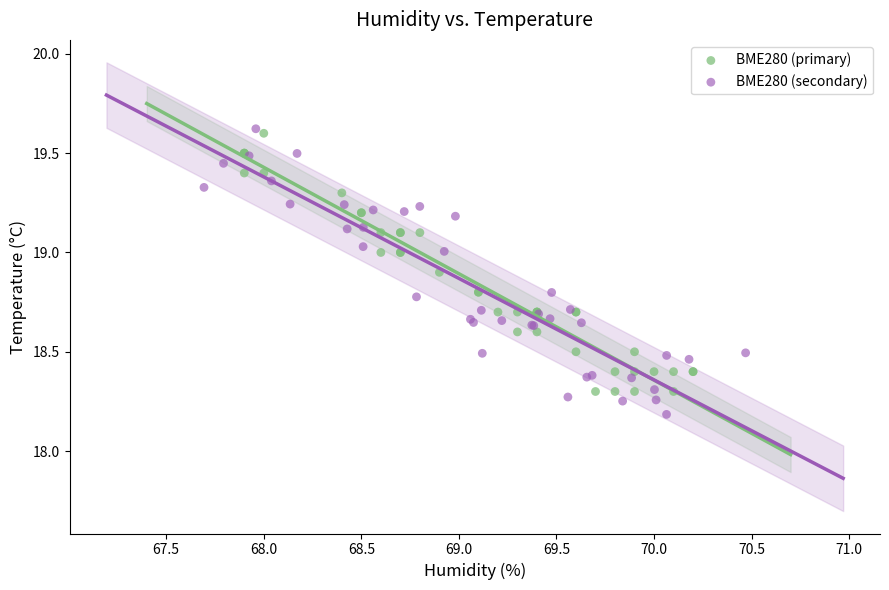

Which series reaches the minimum Y coordinate?

BME280 (secondary)